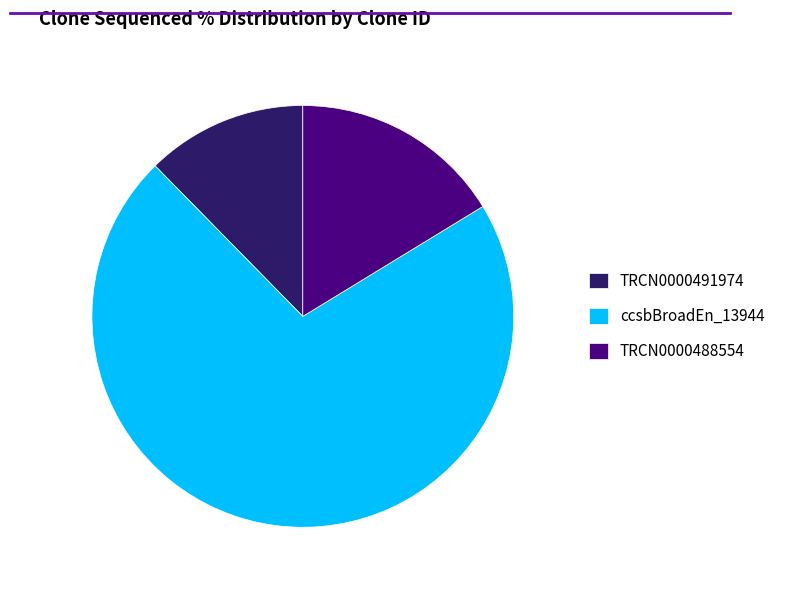

The TRCN0000488554 slice represents 30% of the pie. True or false?

False